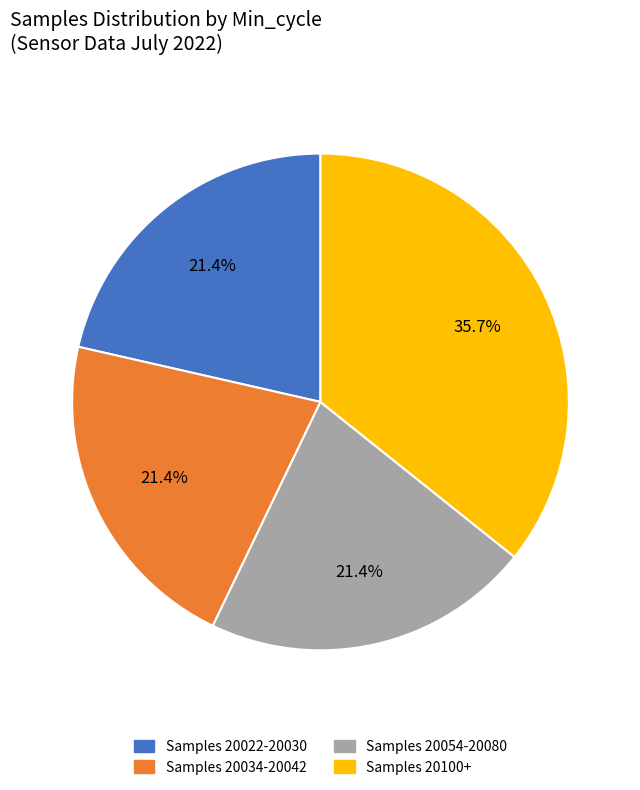

What is the largest slice in the pie chart?

Samples 20100+